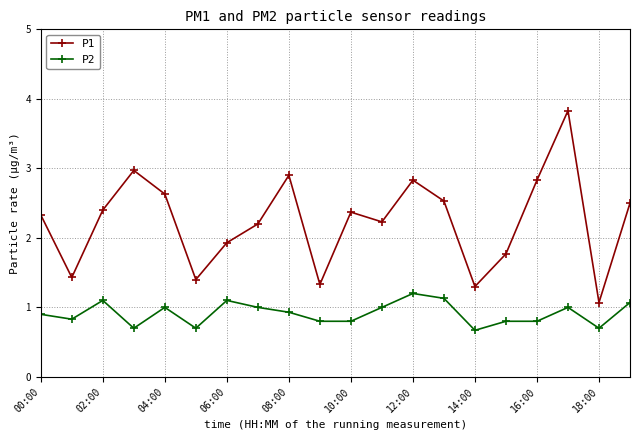

True or false: P2 and P1 cross at least once.

False